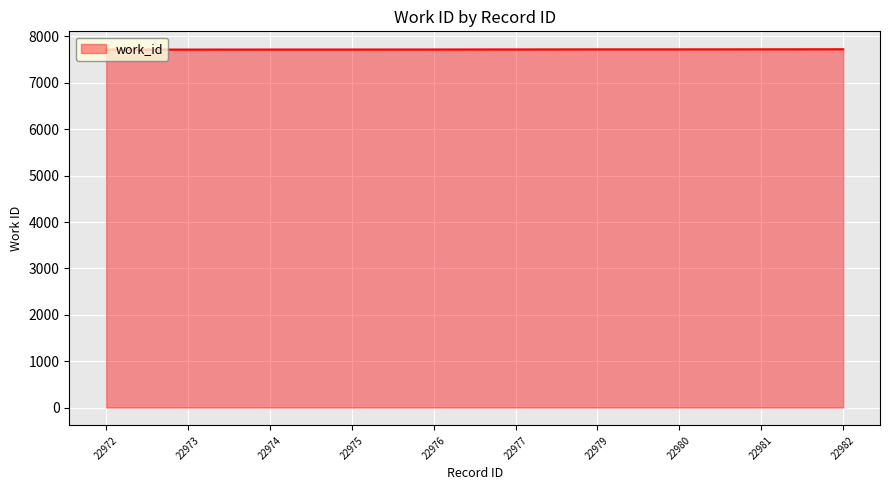

Approximately how many times larger is the value at 22982 compared to 22973?

1.0